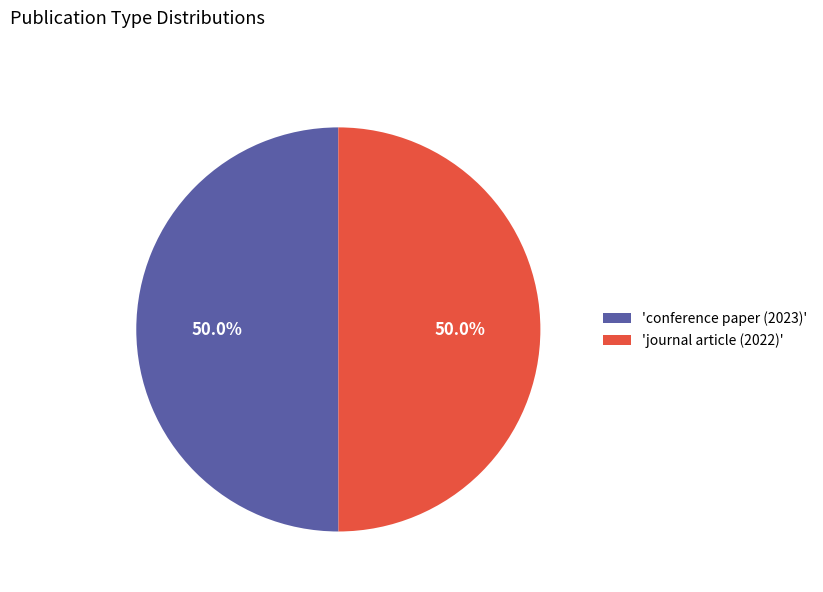

What is the ratio of the value at 'conference paper (2023)' to the value at 'journal article (2022)'?

1.0